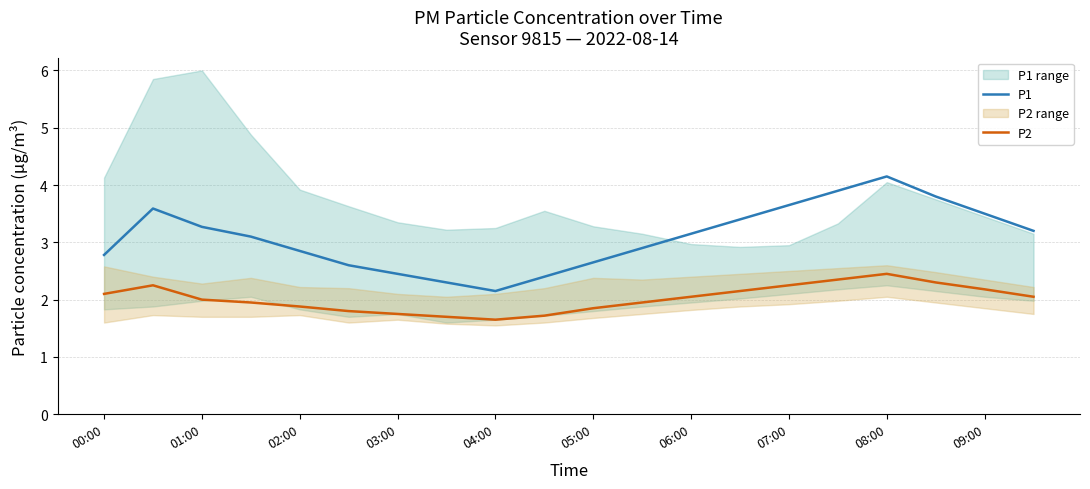

The P1 series shows 3.3 at 01:00. True or false?

True